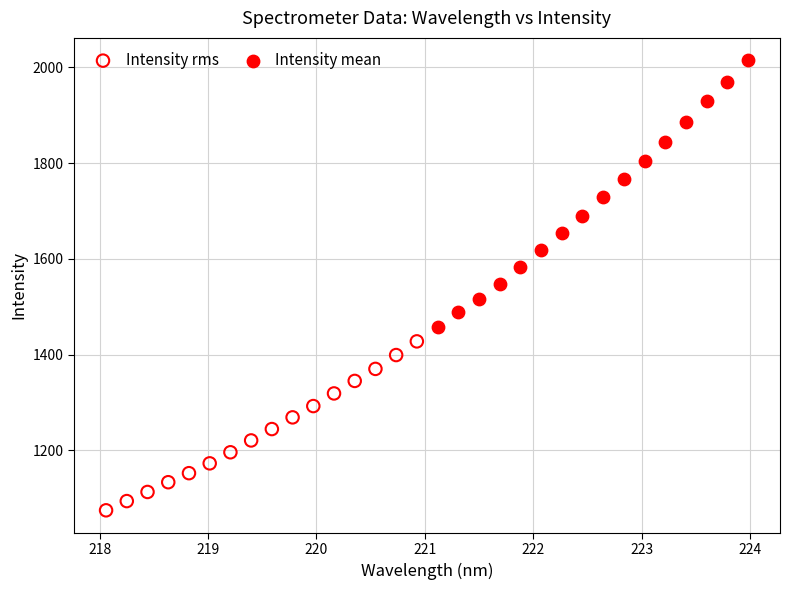

Which series has the widest spread of Y values?

Intensity mean